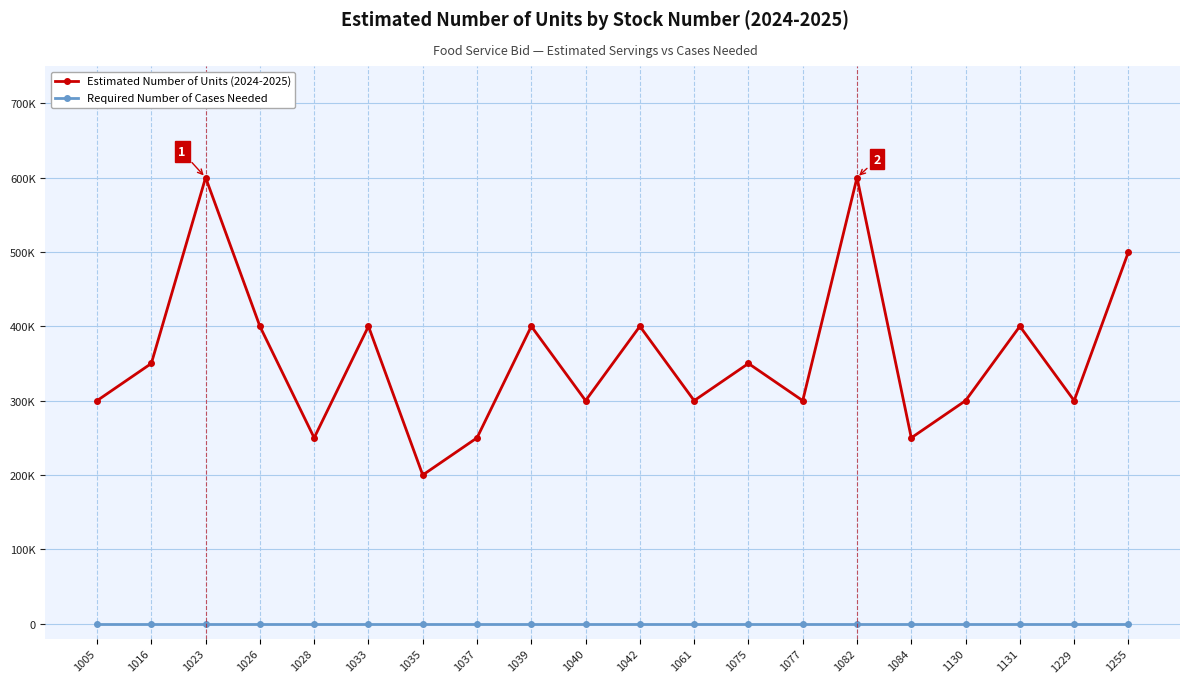

Is this an area chart (filled region under the line)?

No